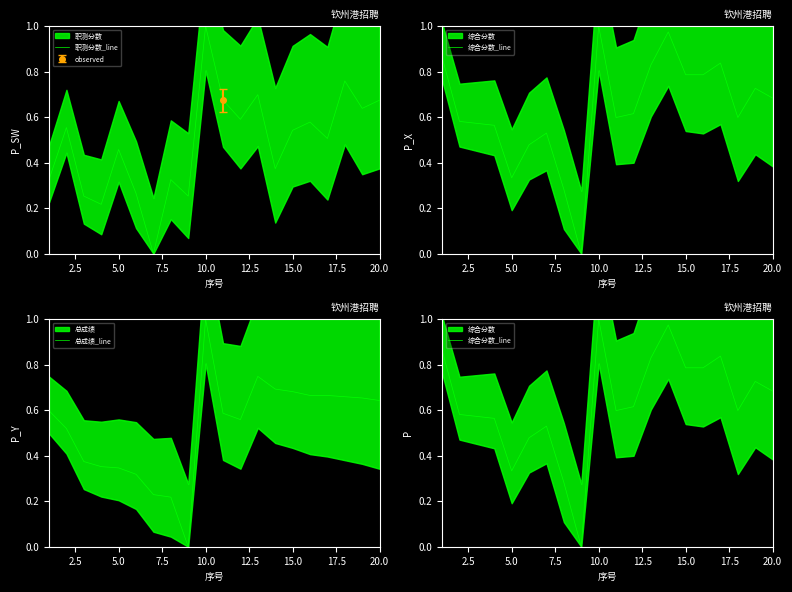

True or false: 综合分数_line and 总成绩_line cross at least once.

True